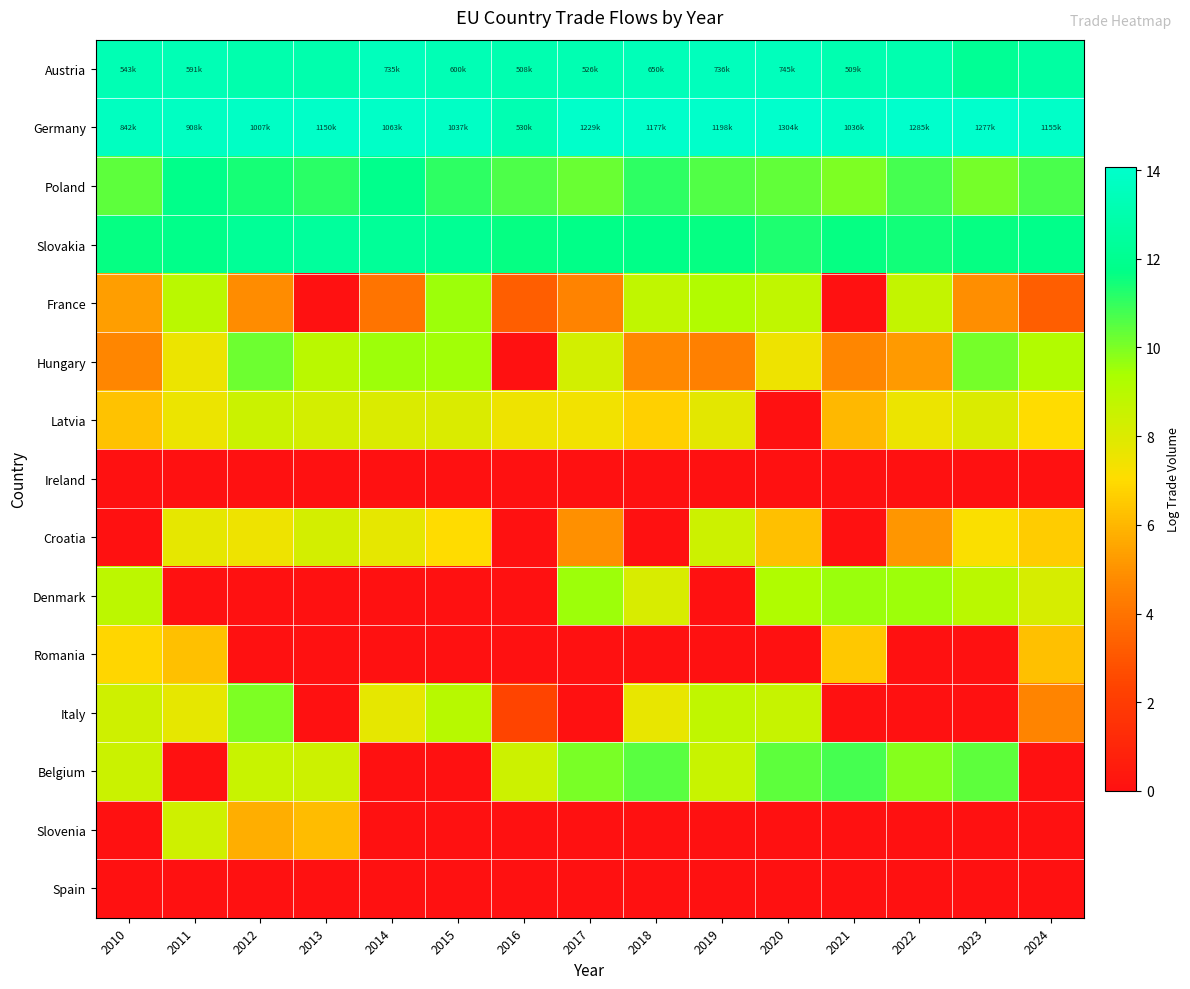

At how many categories does at least one series exceed 5?

15